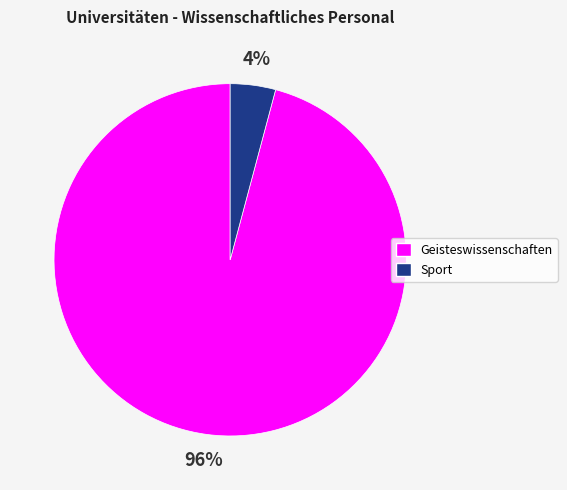

Is the sum of Geisteswissenschaften and Sport greater than half?

Yes